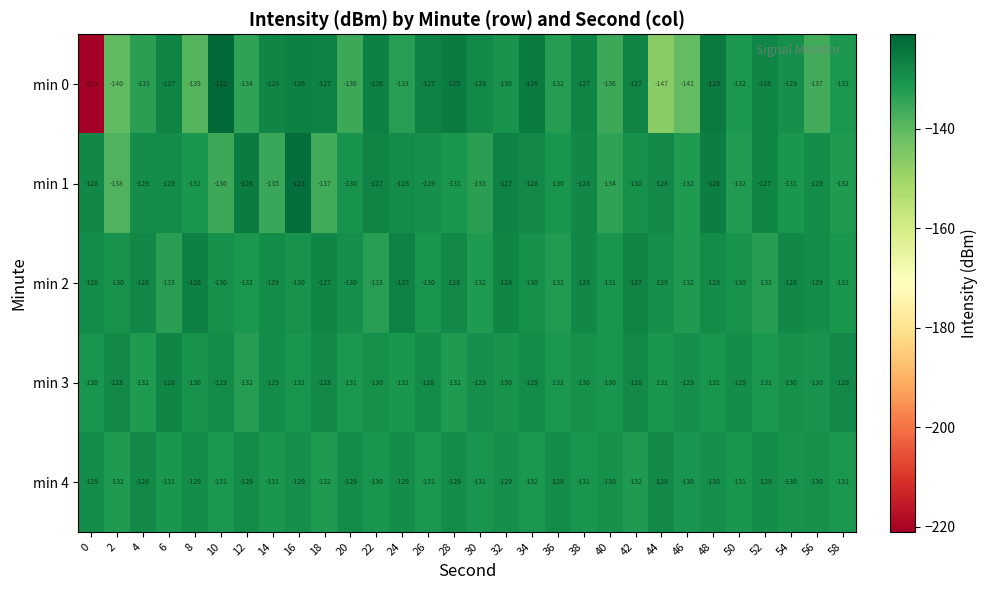

What is the total value across all series at 8?

-655